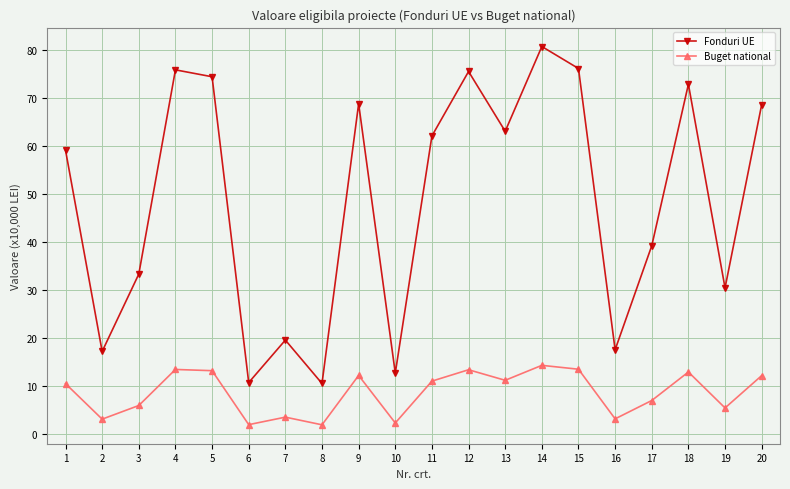

The Buget national series shows 4.3 at 14. True or false?

False